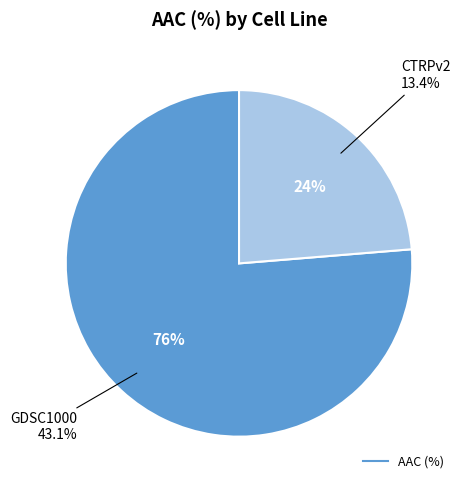

To the nearest percent, what is the difference between the CTRPv2 and GDSC1000 slice percentages?

53%